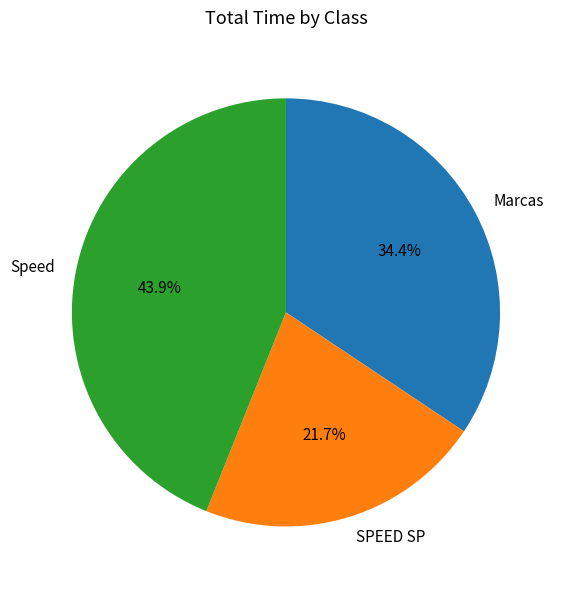

Is it true that Speed is 1% of the pie?

False